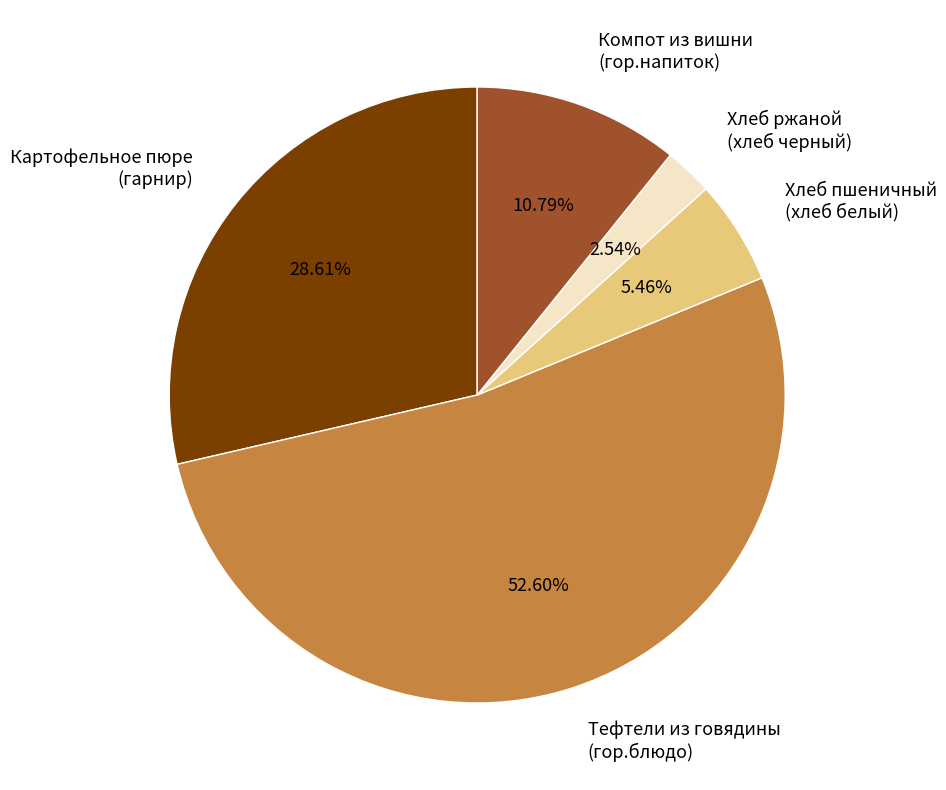

Approximately how many times larger is the value at Тефтели из говядины (гор.блюдо) compared to Картофельное пюре (гарнир)?

1.8